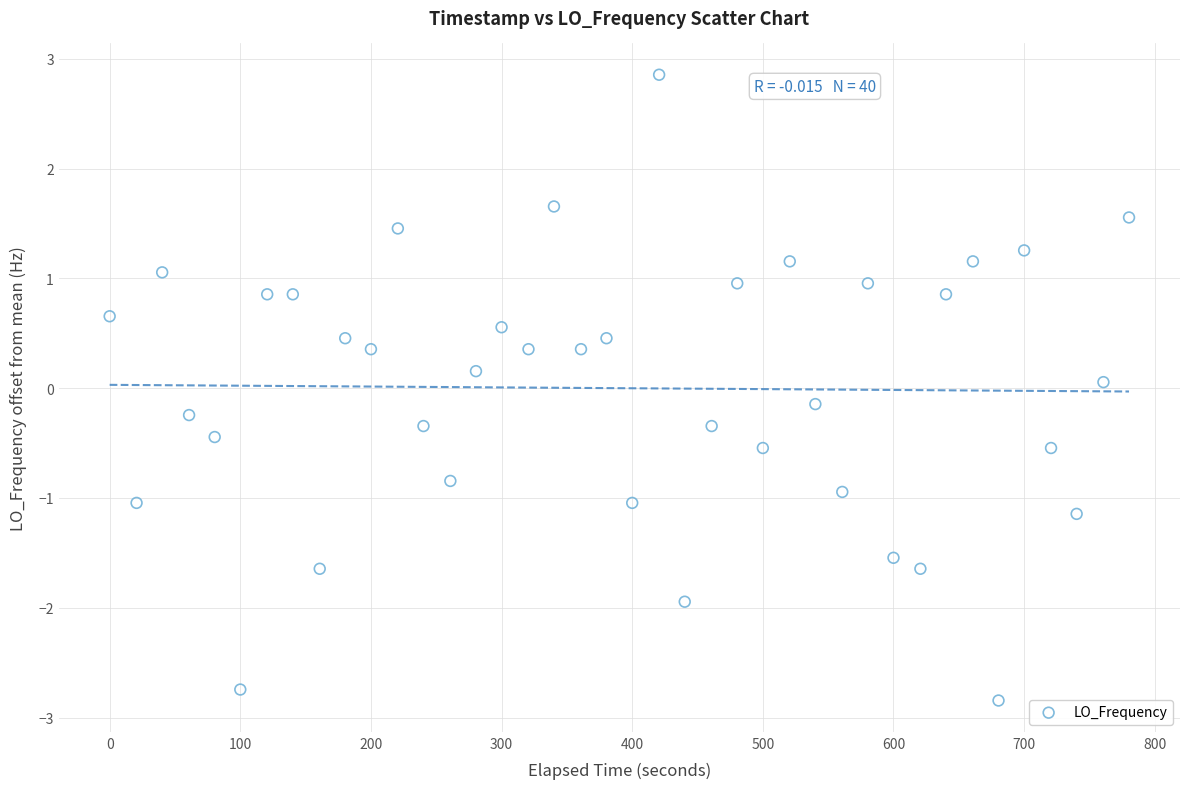

What is the range of Y values (max minus min)?

5.7